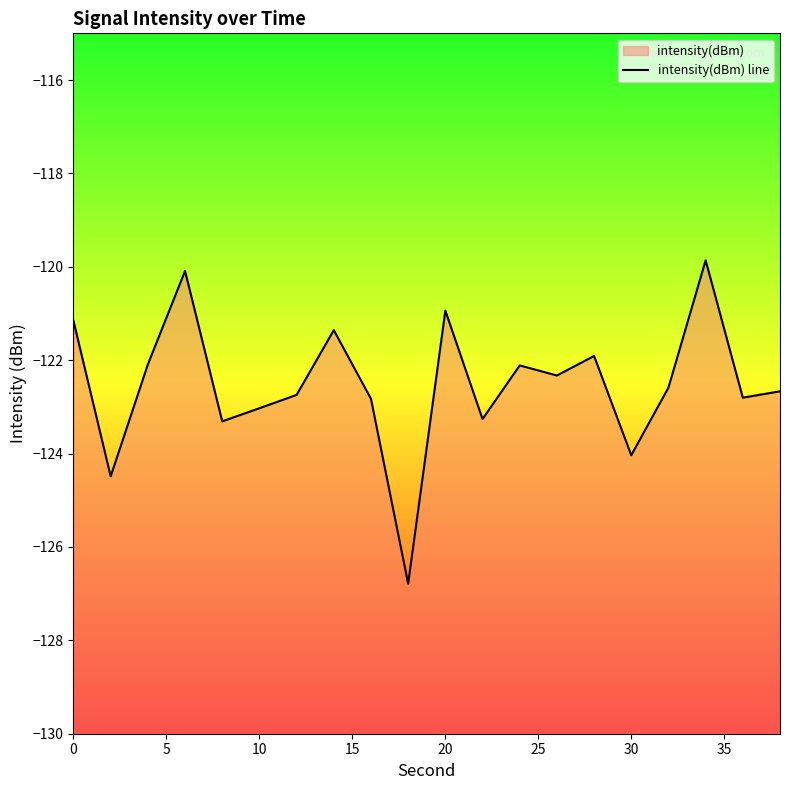

The chart shows a value of -168.8 at 30. True or false?

False